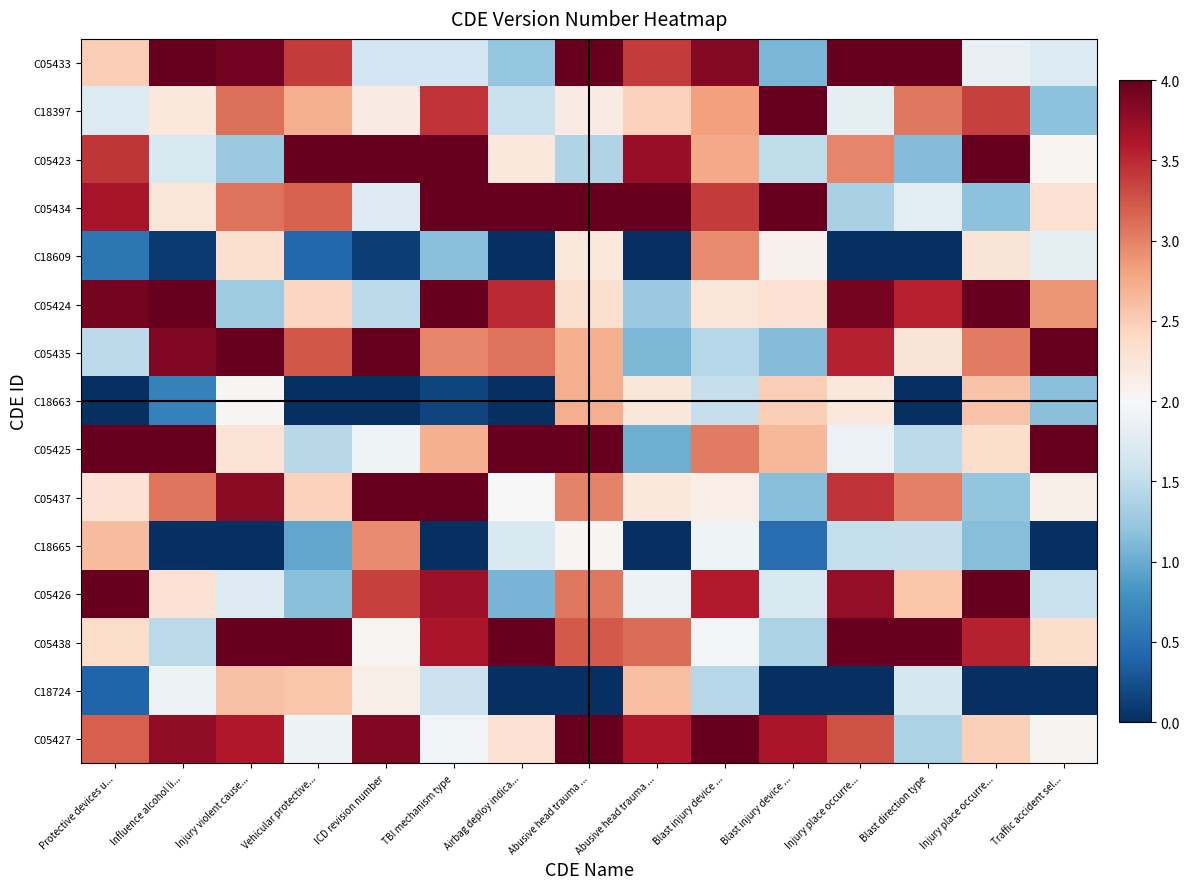

Which label corresponds to the largest value in the chart?

ICD revision number